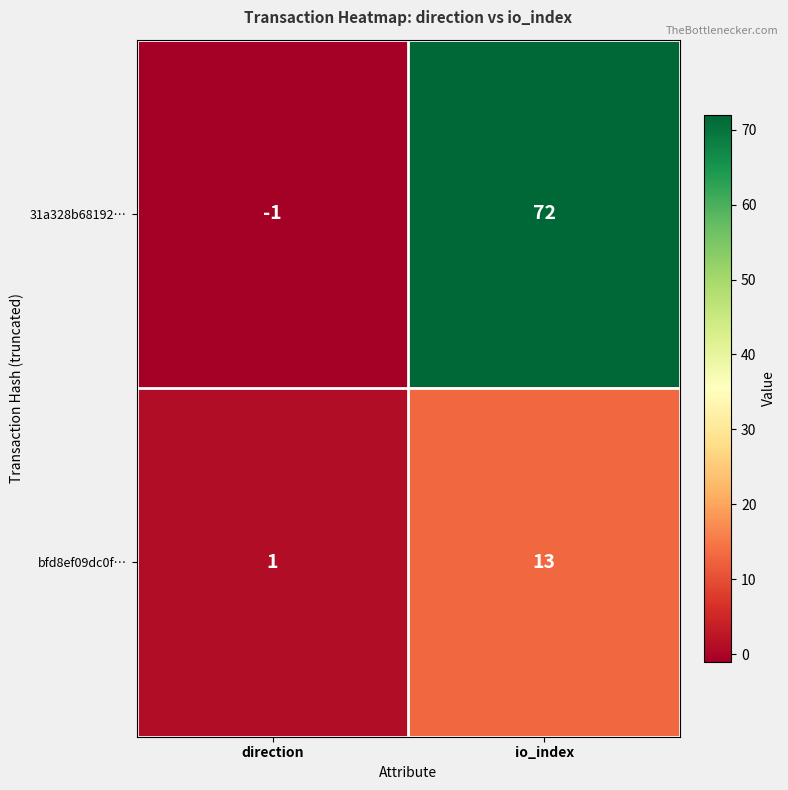

Which series has the widest spread of values?

31a328b68192…